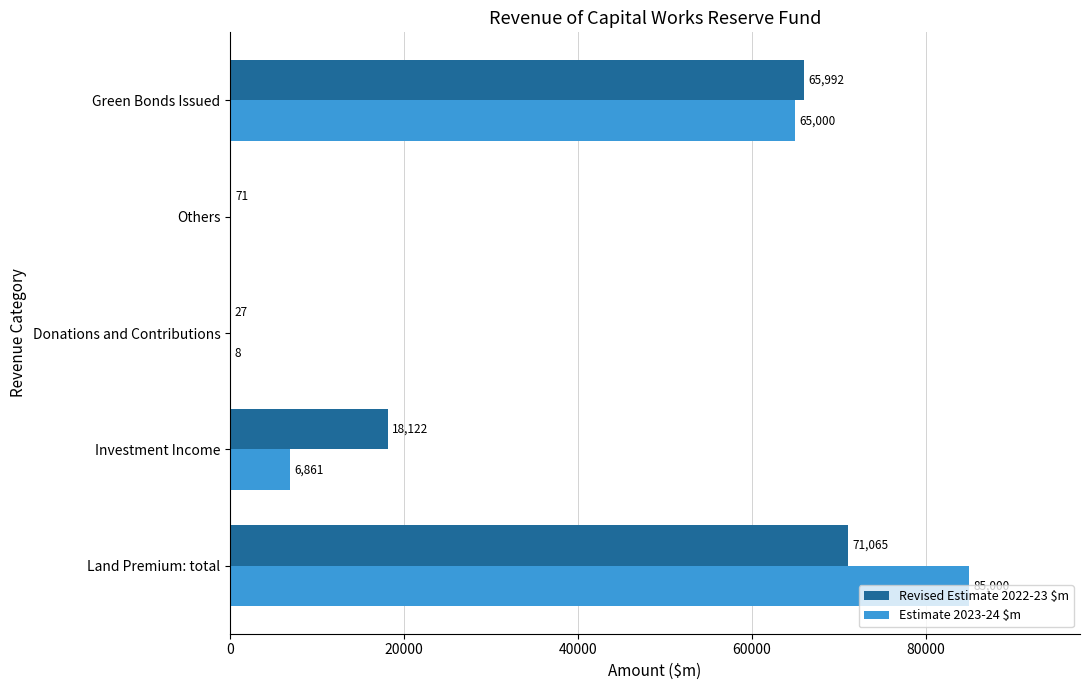

Which series has the largest total across all categories?

Estimate 2023-24 $m